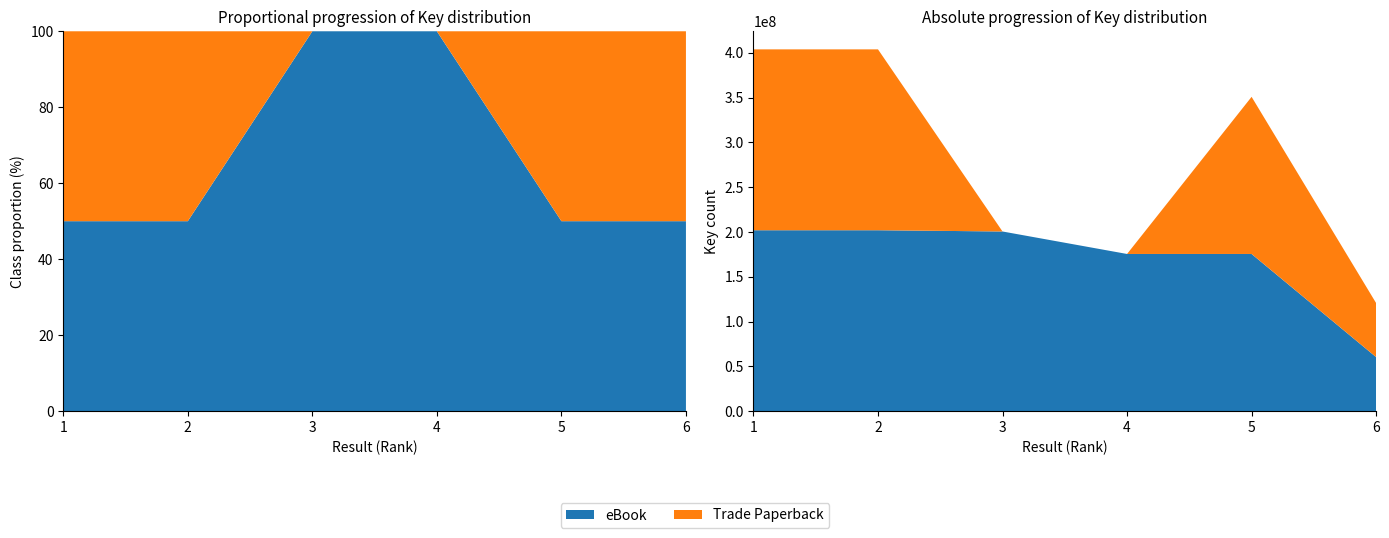

Reading left to right, what are all the values shown in this chart?

eBook: 1=201962283	2=201964076	3=200570233	4=175459335	5=175459926	6=60308329
Trade Paperback: 1=201962283	2=201964076	3=0	4=0	5=175459926	6=60308329